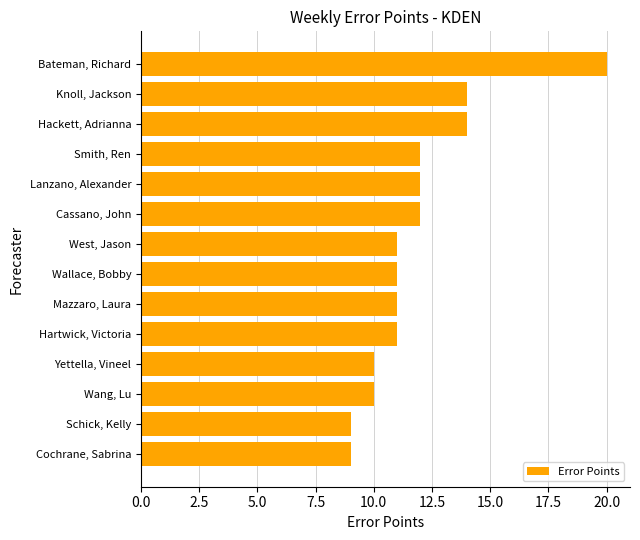

Is it true that the value at Bateman, Richard is 35?

False